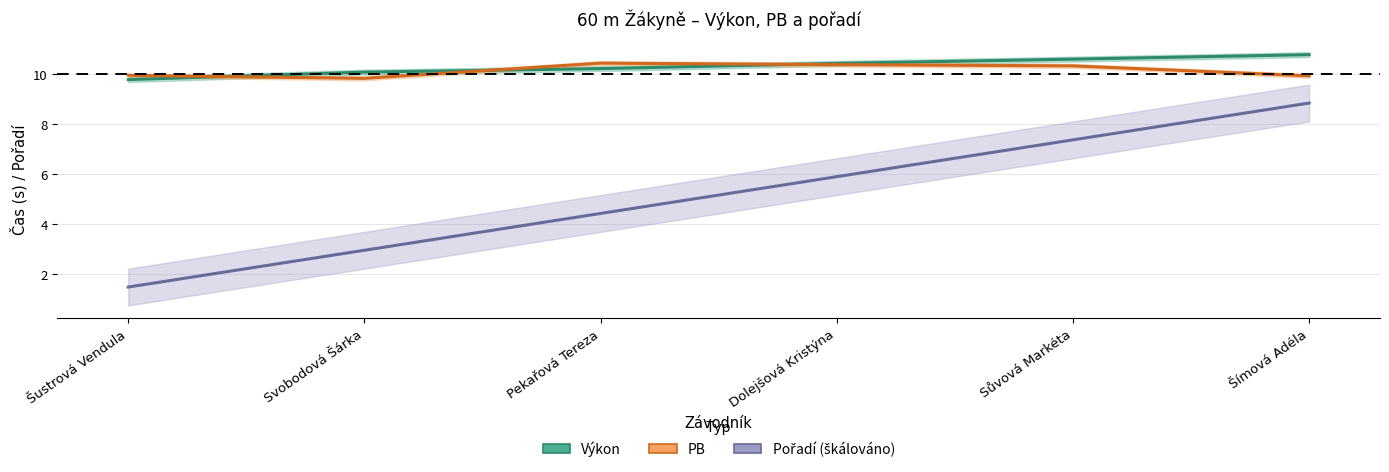

What is the difference between the maximum and minimum values in the Výkon series?

1.0